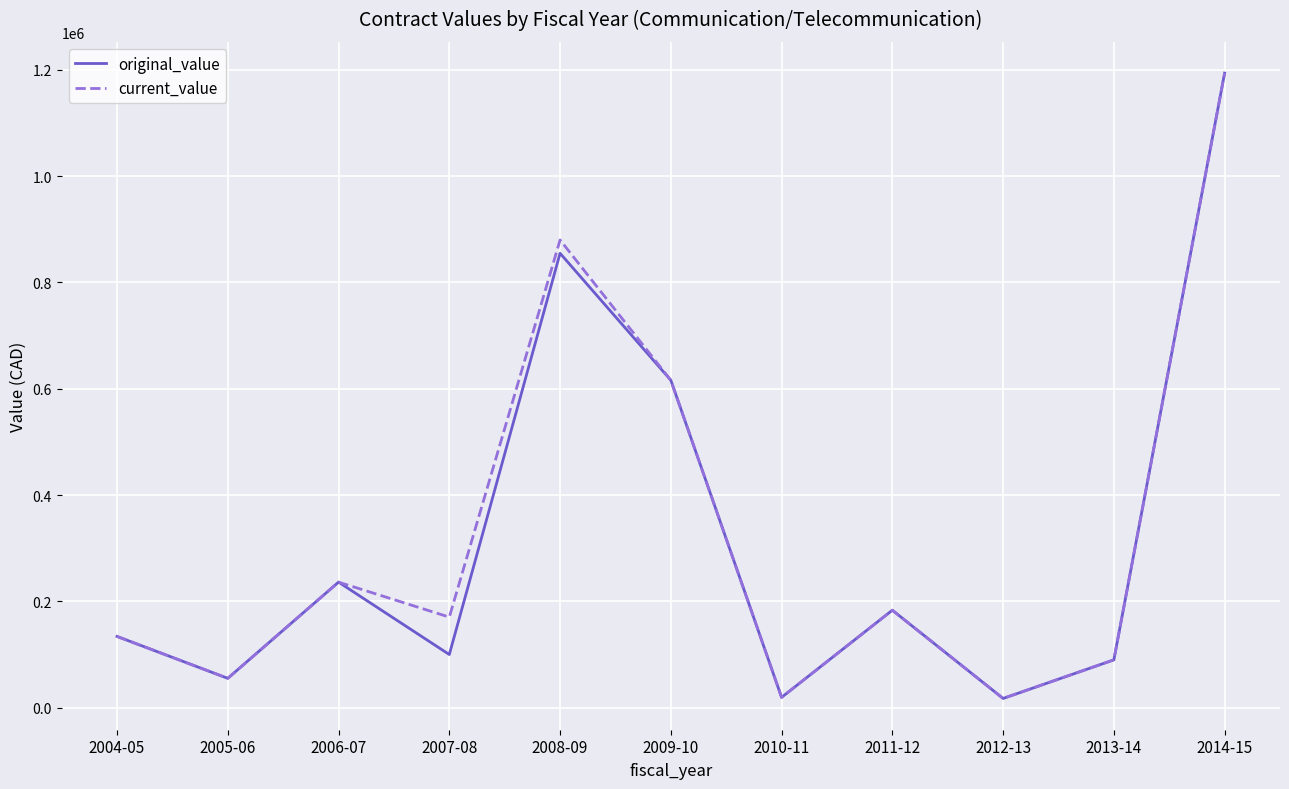

True or false: current_value has more than 2 points higher than both neighbors.

True